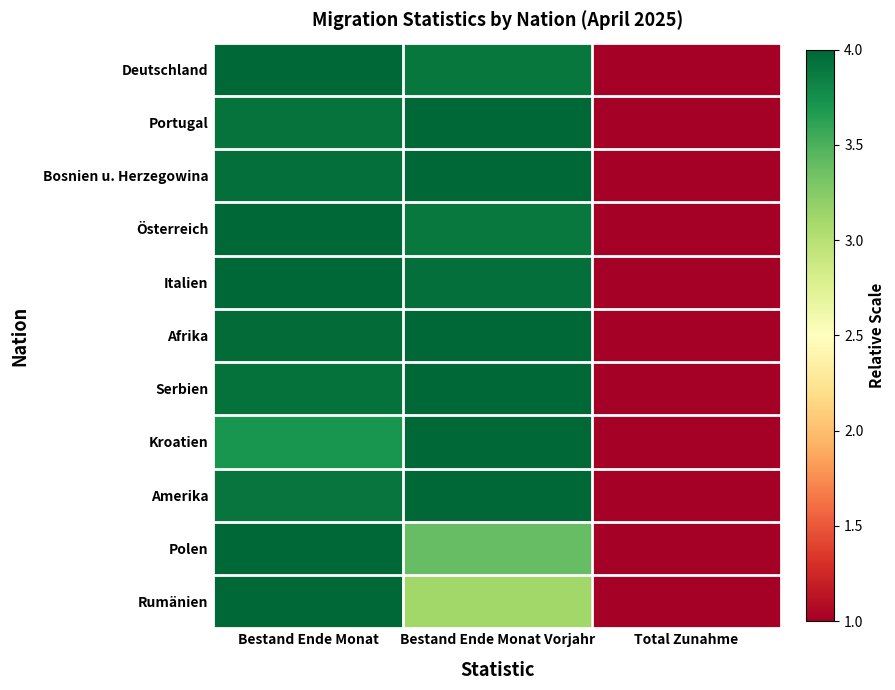

What is the minimum value shown in the chart?

1.0